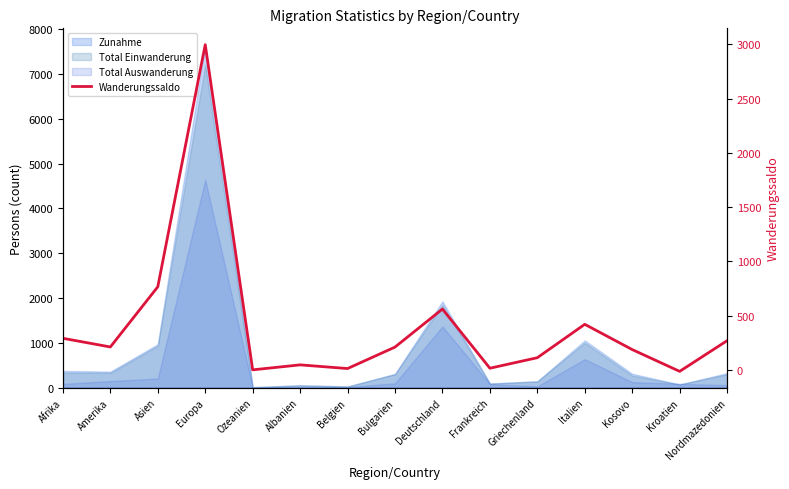

True or false: the data shows 368 at Bulgarien.

False